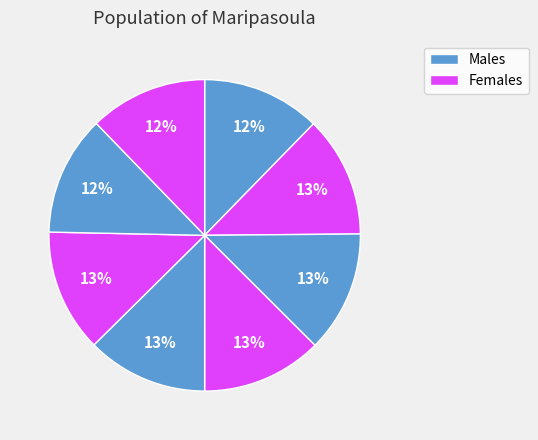

How many slices are in this pie chart?

8